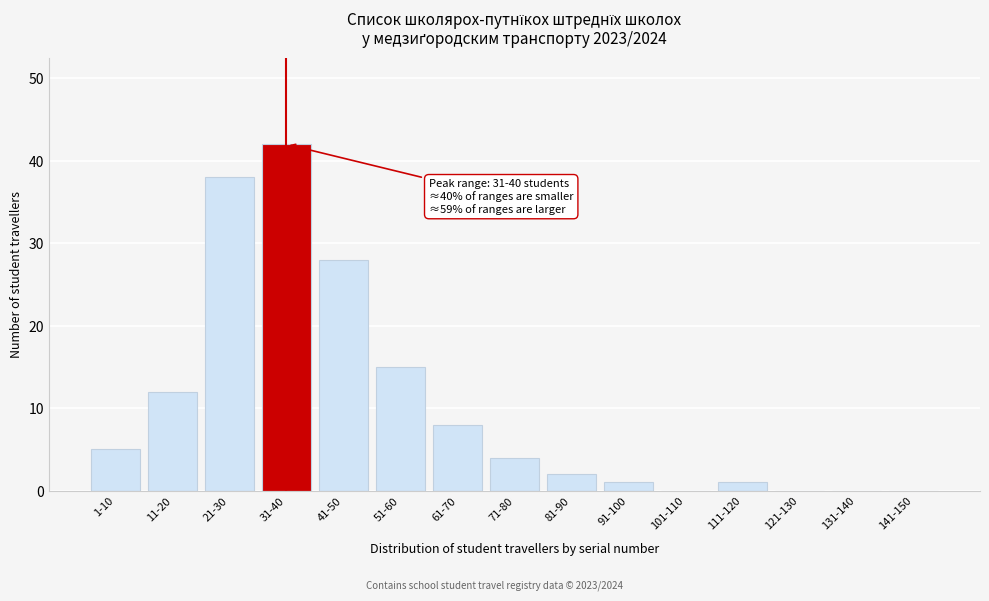

Reading left to right, extract all data points from this chart.

1-10=5	11-20=12	21-30=38	31-40=42	41-50=28	51-60=15	61-70=8	71-80=4	81-90=2	91-100=1	101-110=0	111-120=1	121-130=0	131-140=0	141-150=0